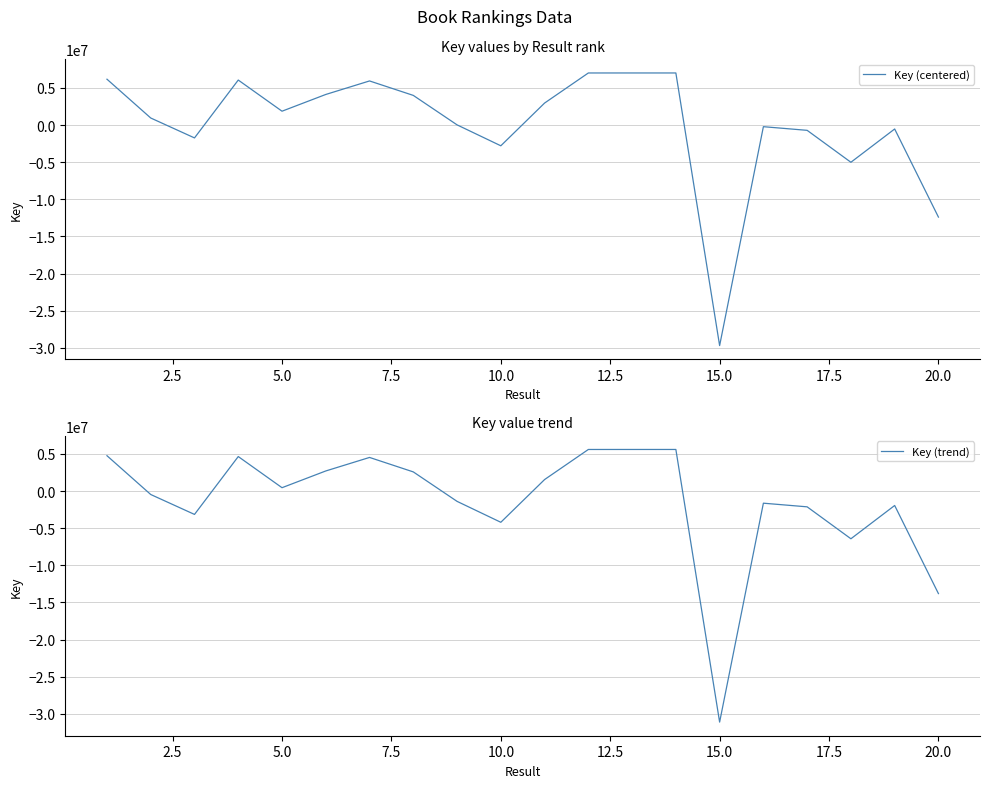

True or false: Key (trend) has more than 2 points higher than both neighbors.

True